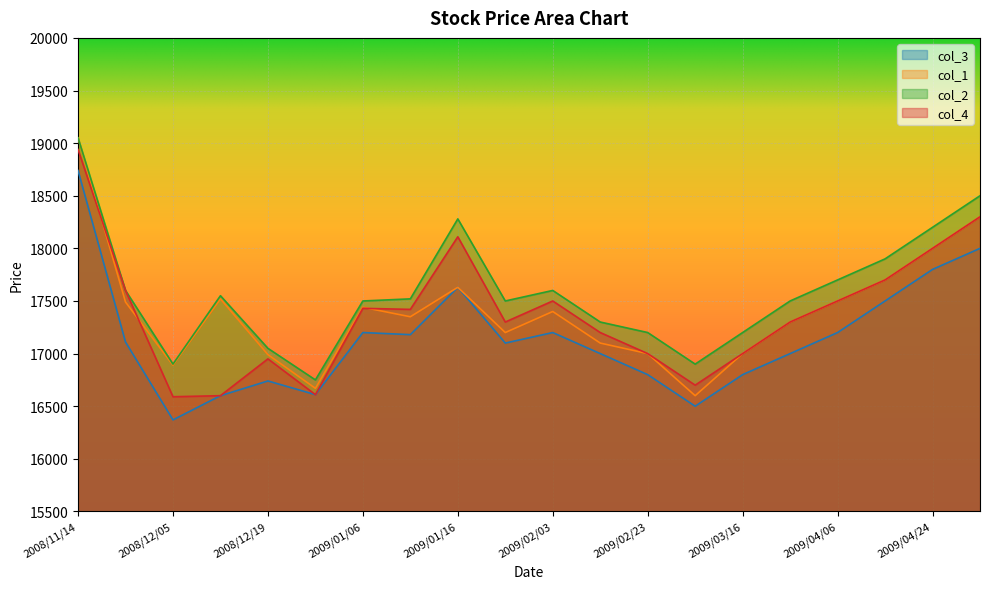

Rank the series at 2009/04/24 from lowest to highest value.

col_3, col_1, col_4, col_2